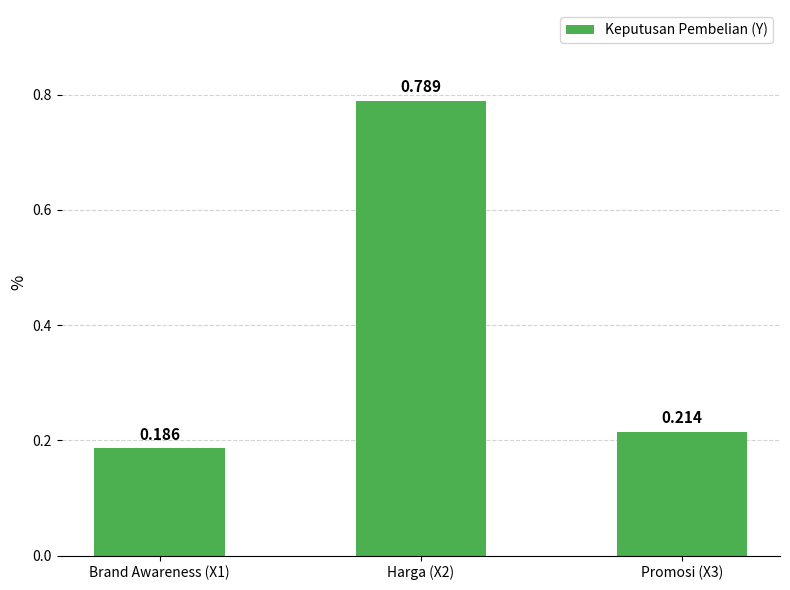

Rank the categories by value from lowest to highest.

Brand Awareness (X1), Promosi (X3), Harga (X2)